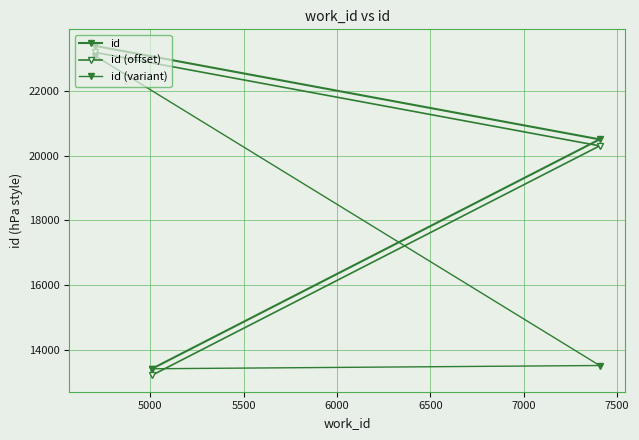

Count the number of data series in this chart.

3